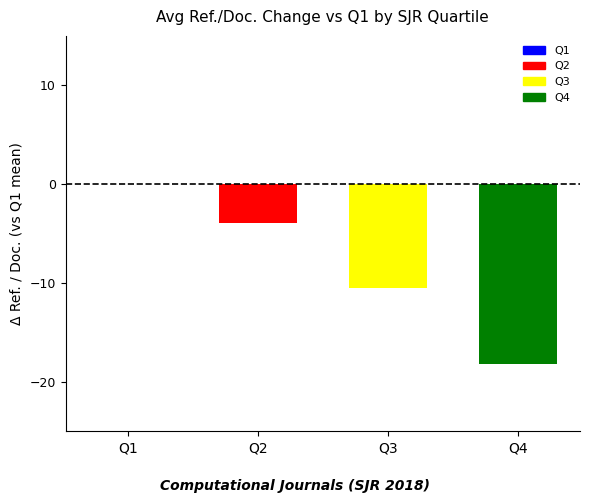

How many values are below zero?

3